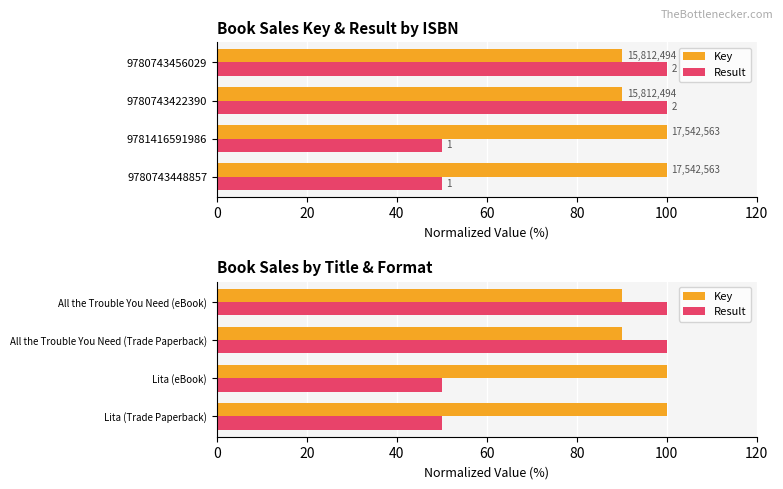

Rank the series at All the Trouble You Need (Trade Paperback) from lowest to highest value.

Key, Result